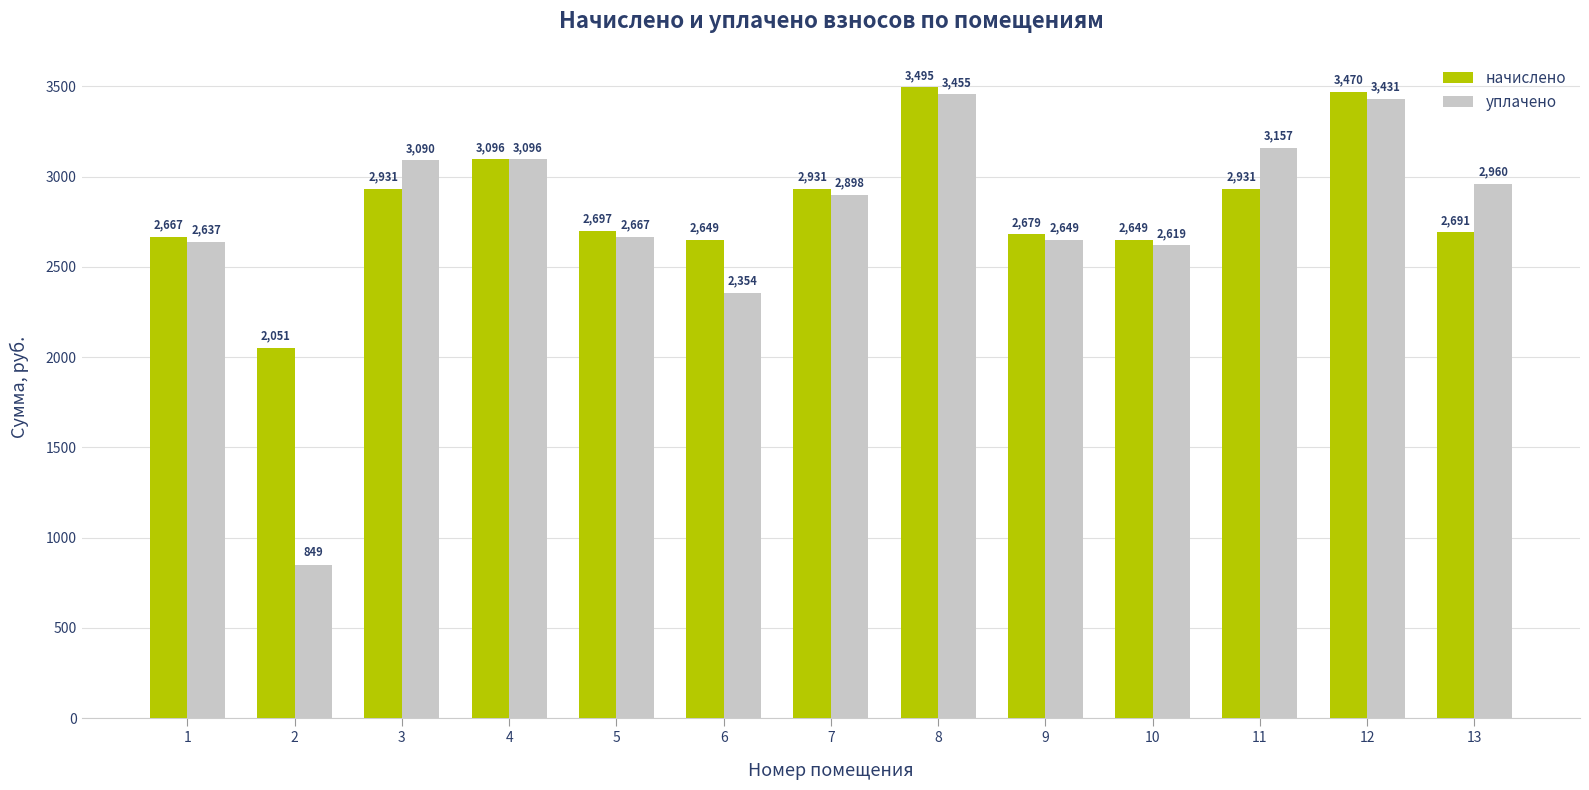

The уплачено series shows 3095.6 at 4. True or false?

True